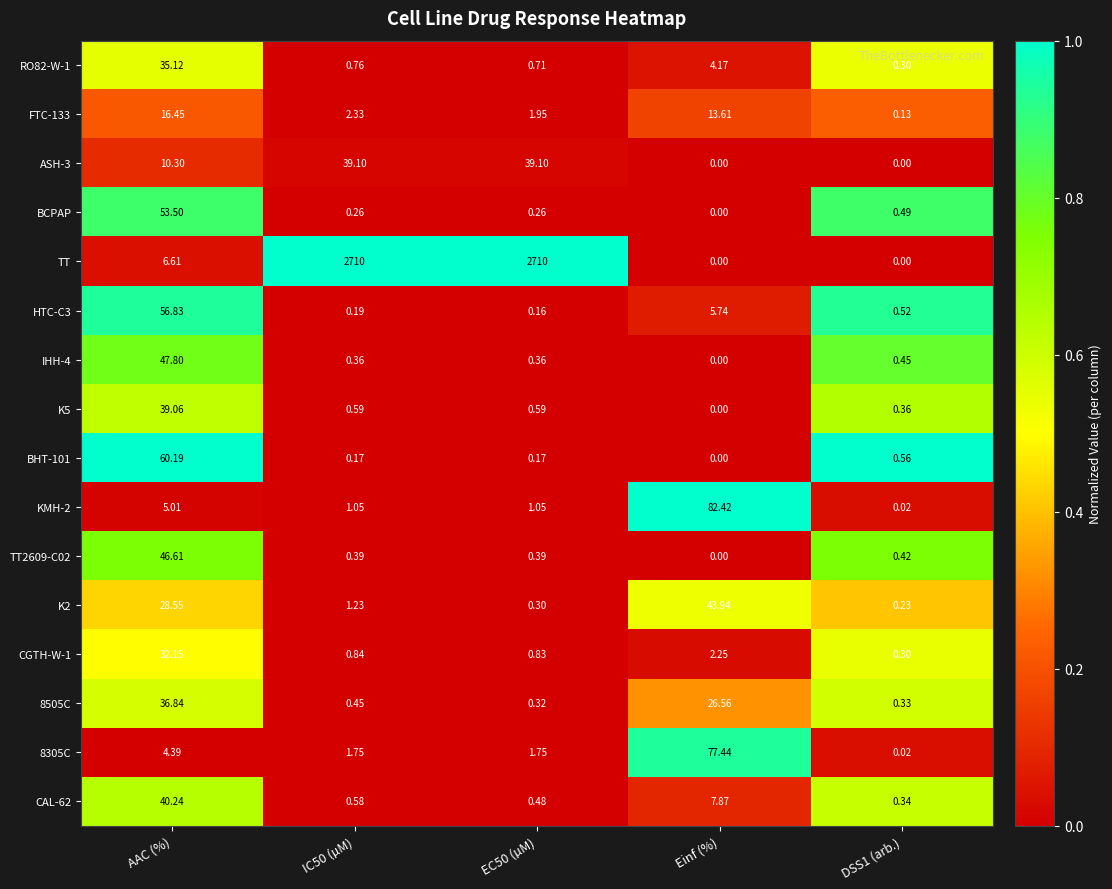

Which series has the largest range (max minus min)?

TT